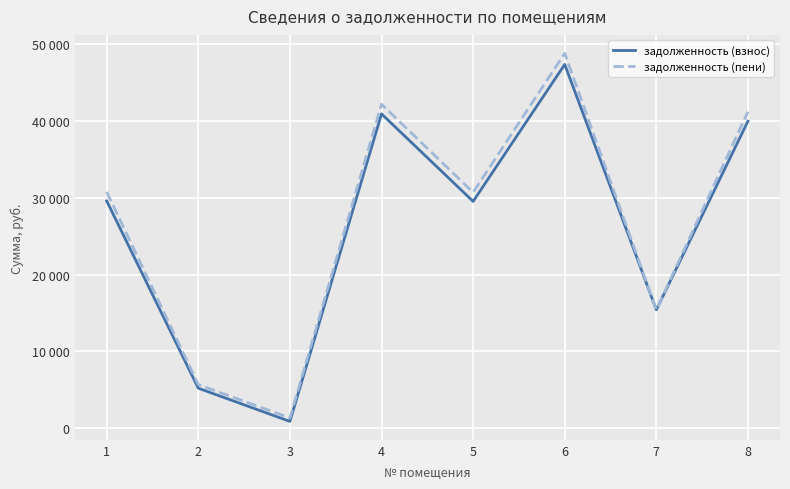

After their last crossing, which series has the higher values: задолженность (пени) or задолженность (взнос)?

задолженность (пени)